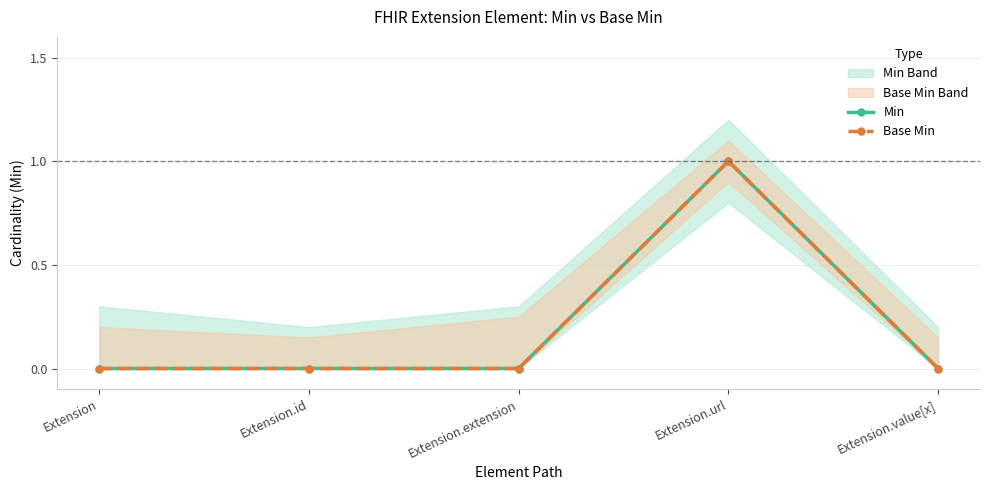

Is it true that Base Min equals 0 at Extension.extension?

False